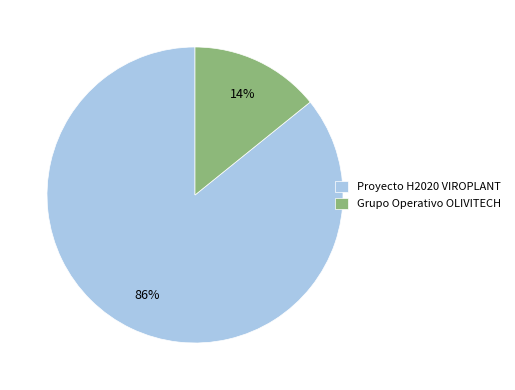

What percentage is the Grupo Operativo OLIVITECH slice, to the nearest percent?

14%